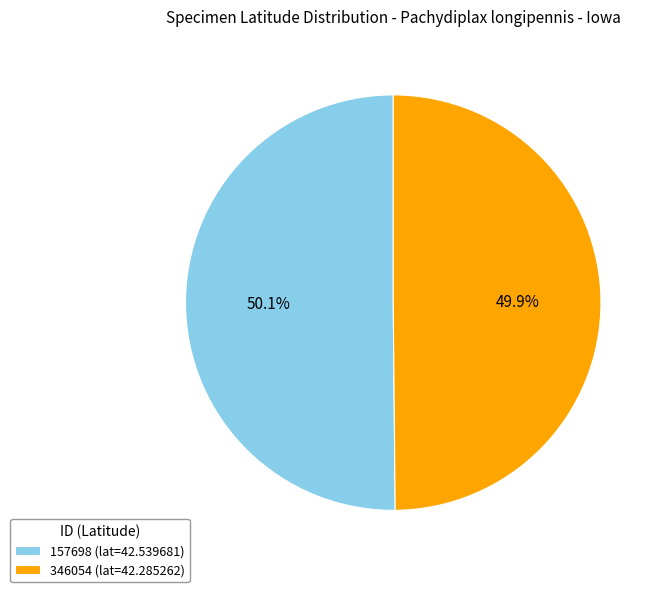

Does any single category account for the majority?

Yes